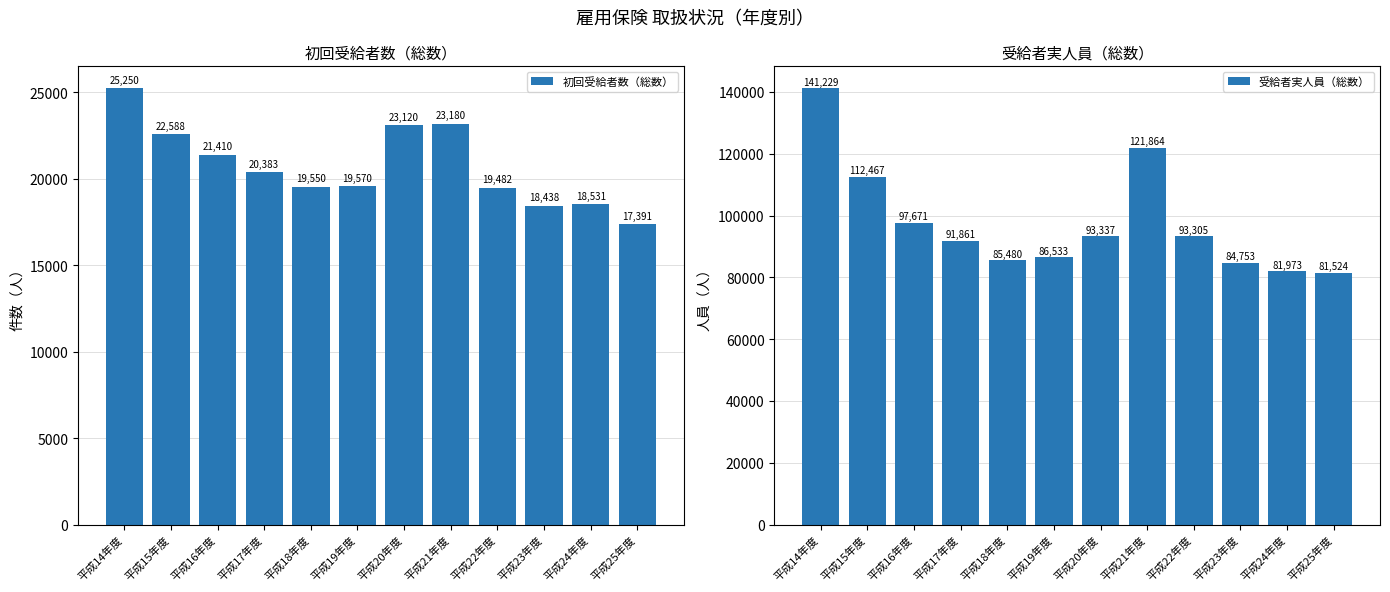

How many data points in 初回受給者数（総数） are less than 20383?

6